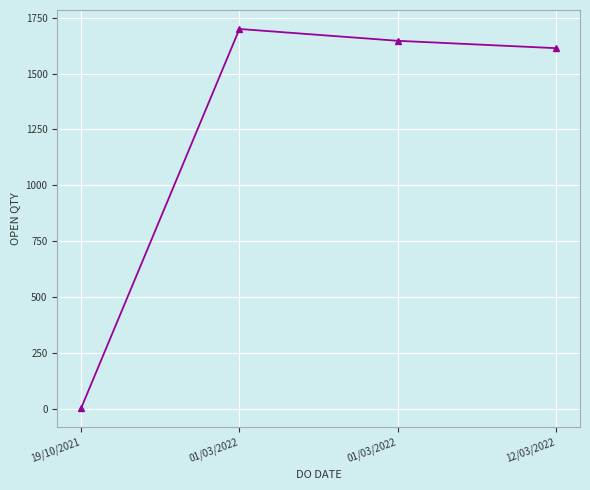

Rank the categories by value from lowest to highest.

19/10/2021, 12/03/2022, 01/03/2022, 01/03/2022